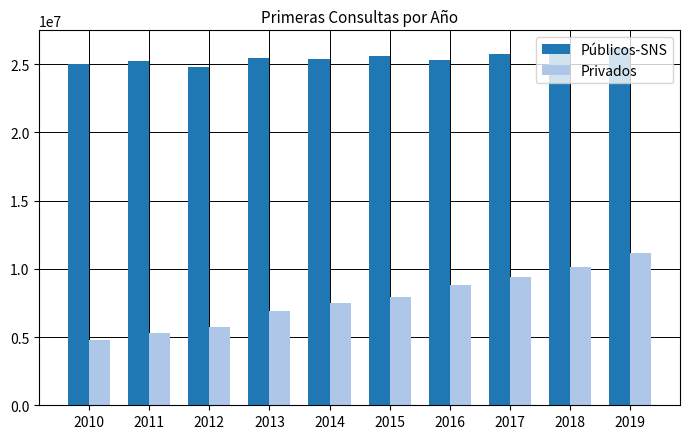

What is the value of the Privados bar at the 2nd from the left?

5325091